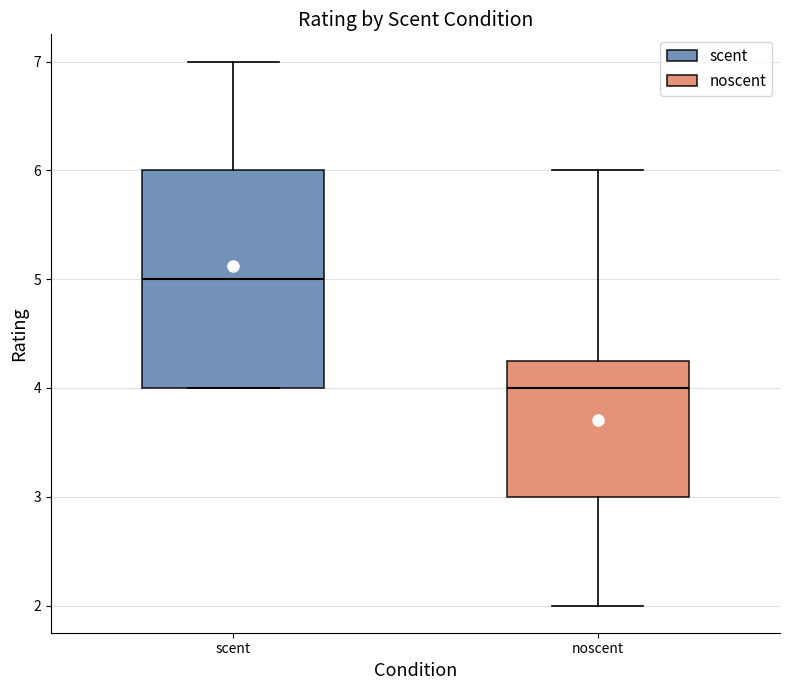

Reading left to right, read every box against the y-axis: the position of its median line, the range the box covers, and the ends of its whiskers. The values are not printed on the chart, so give them approximately, as read against the axis.

scent: median 5.0, box 4.0 to 6.0, whiskers 4.0 to 7.0
noscent: median 4.0, box 3.0 to 4.3, whiskers 2.0 to 6.0